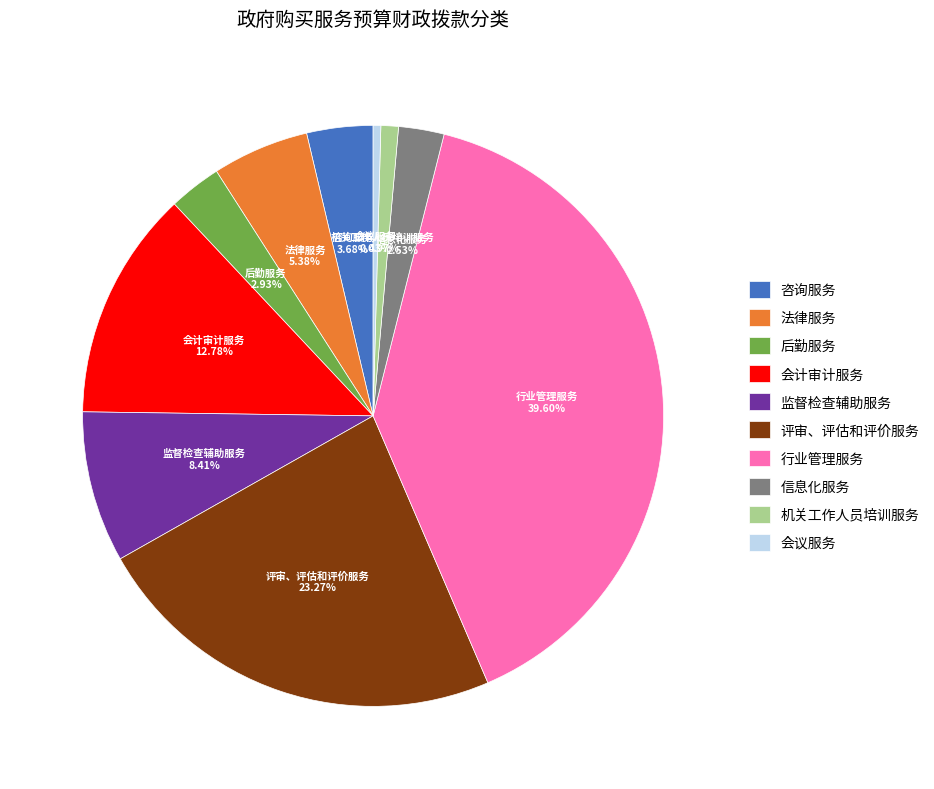

Combined, do 咨询服务 and 监督检查辅助服务 account for over 50%?

No